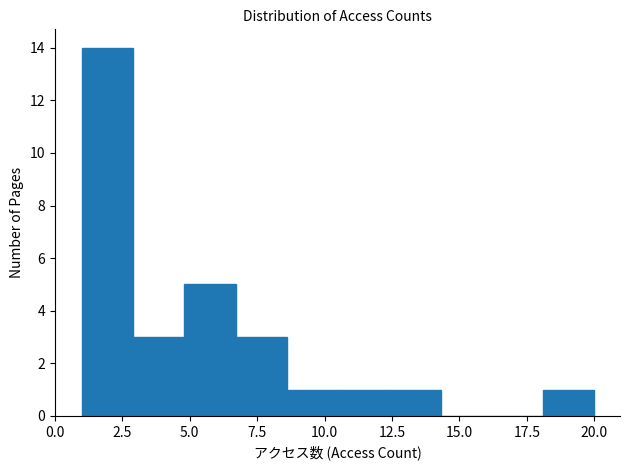

Read against the x-axis, roughly where is the centre of the tallest bar?

2.0